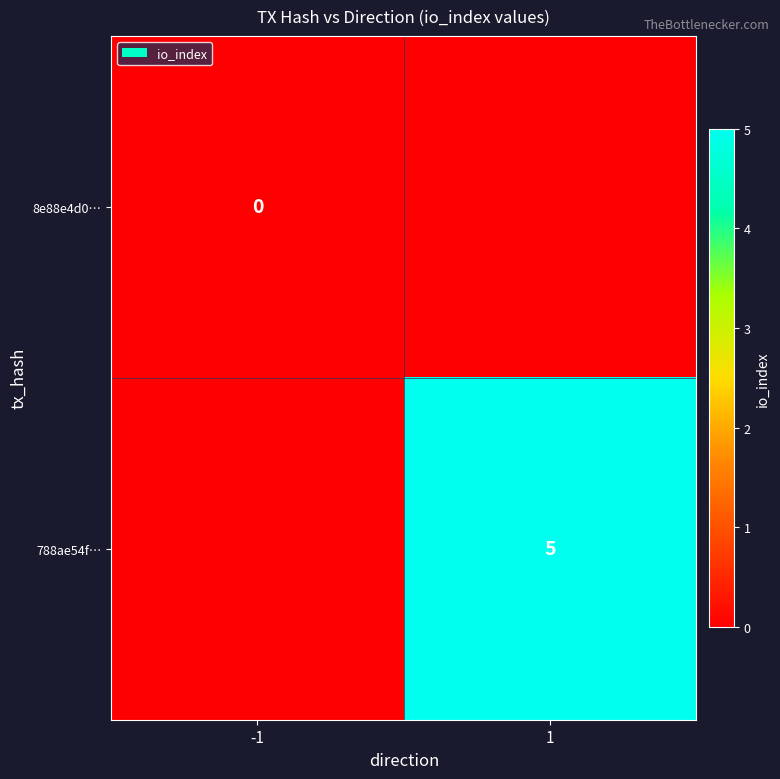

The 788ae54f… series shows 5 at 1. True or false?

True